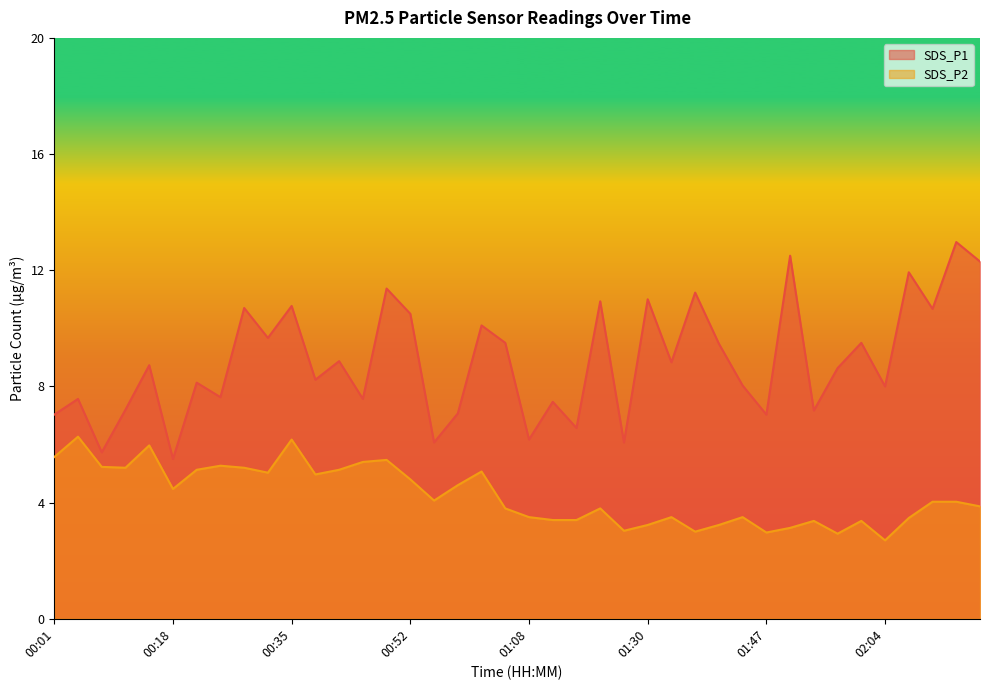

What is the difference between the highest and lowest values at 00:01?

1.5